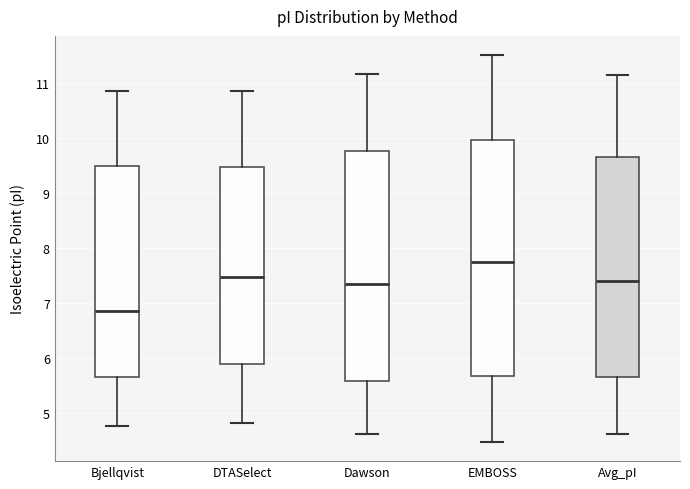

Reading left to right, read every box against the y-axis: the position of its median line, the range the box covers, and the ends of its whiskers. The values are not printed on the chart, so give them approximately, as read against the axis.

Bjellqvist: median 6.9, box 5.7 to 9.5, whiskers 4.7 to 10.8
DTASelect: median 7.5, box 5.9 to 9.5, whiskers 4.8 to 10.8
Dawson: median 7.3, box 5.6 to 9.8, whiskers 4.6 to 11.2
EMBOSS: median 7.7, box 5.7 to 10.0, whiskers 4.5 to 11.5
Avg_pI: median 7.4, box 5.6 to 9.7, whiskers 4.6 to 11.1